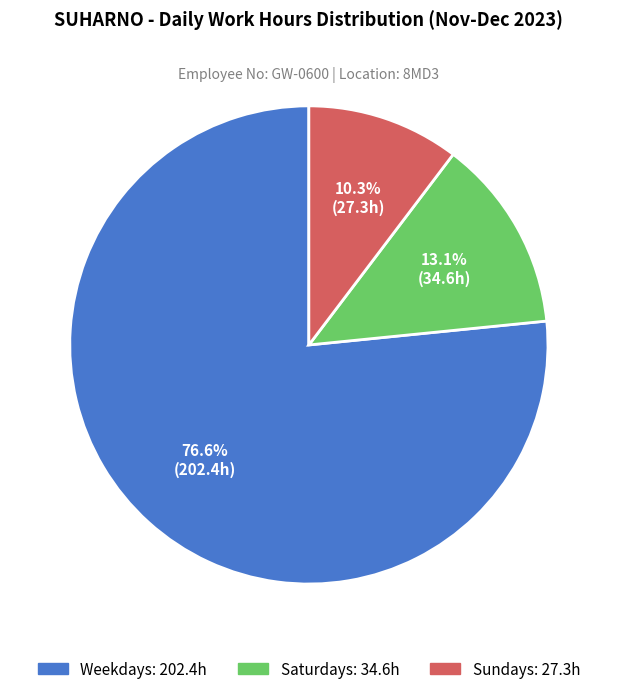

Is there a majority slice in this chart?

Yes